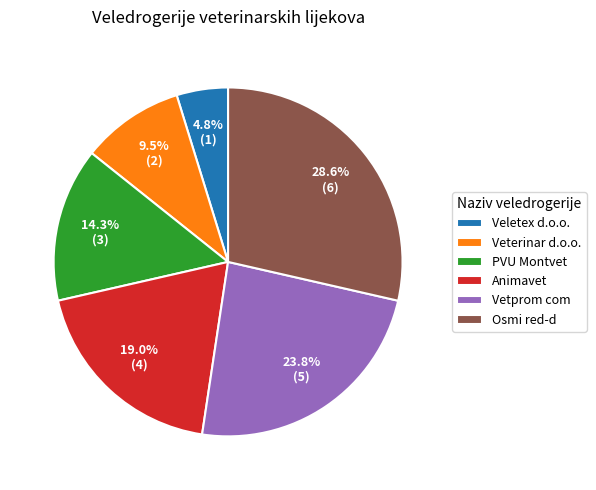

What percentage is the Osmi red-d slice, to the nearest percent?

29%